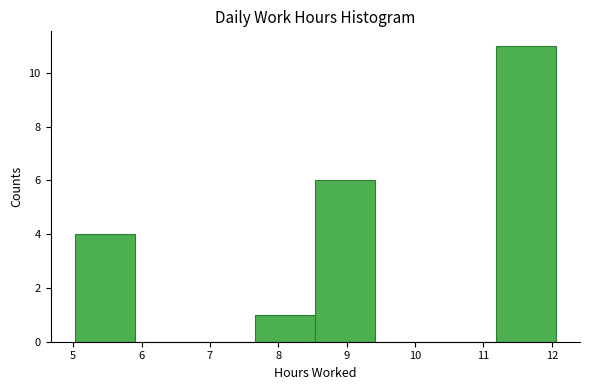

Over which range of the x-axis is the bar tallest?

11.18 to 12.06